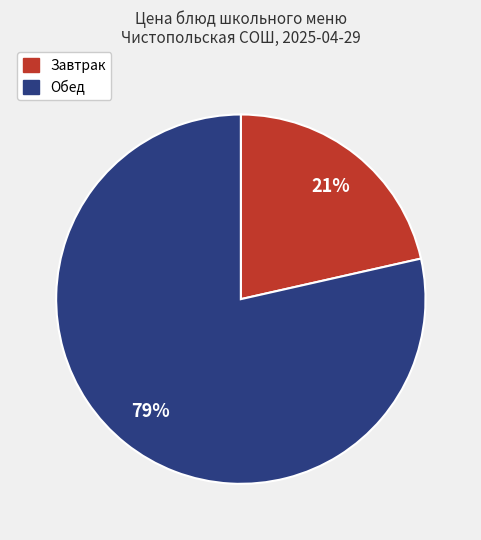

Which slice represents more than half of the pie?

Обед